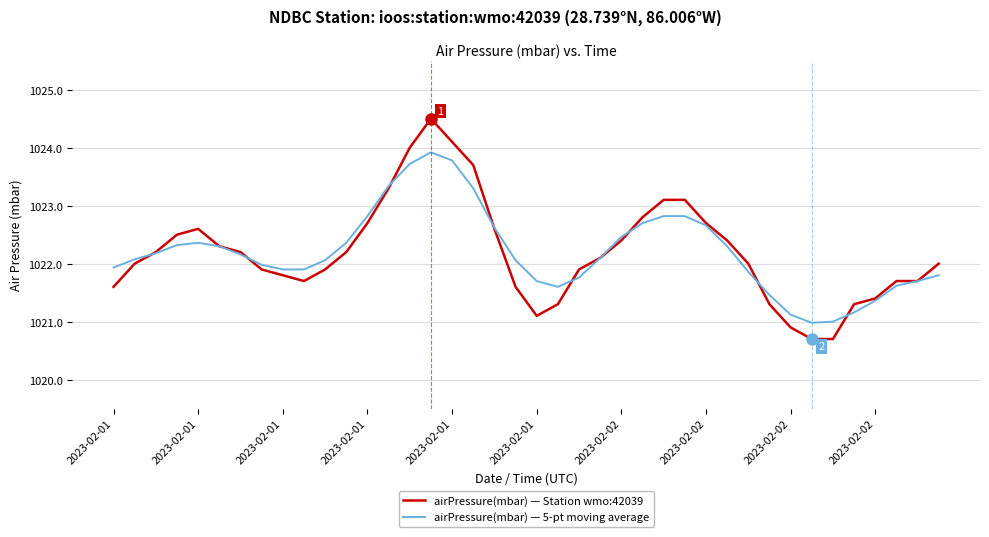

What is the maximum value for airPressure(mbar) — 5-pt moving average?

1023.9